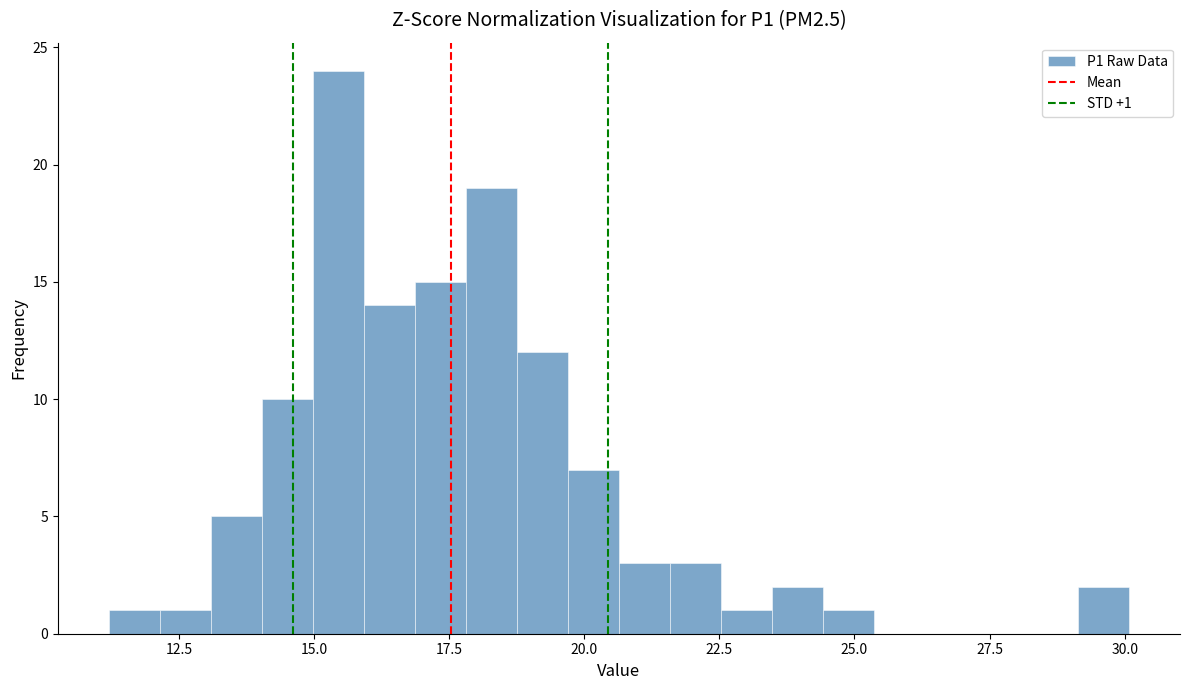

Around what value on the x-axis is the tallest bar? Give the approximate position of its centre, as read against the axis.

15.5